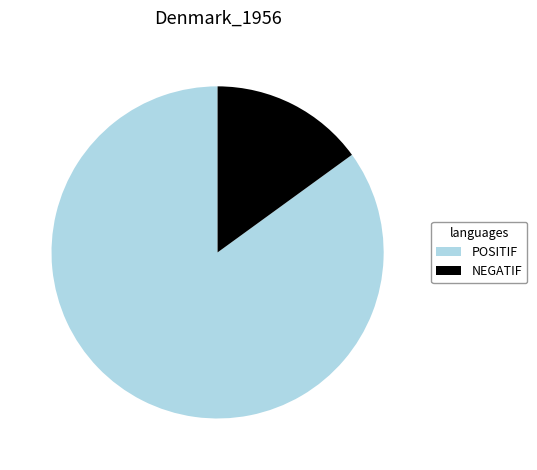

Which category has the biggest portion of the pie?

POSITIF